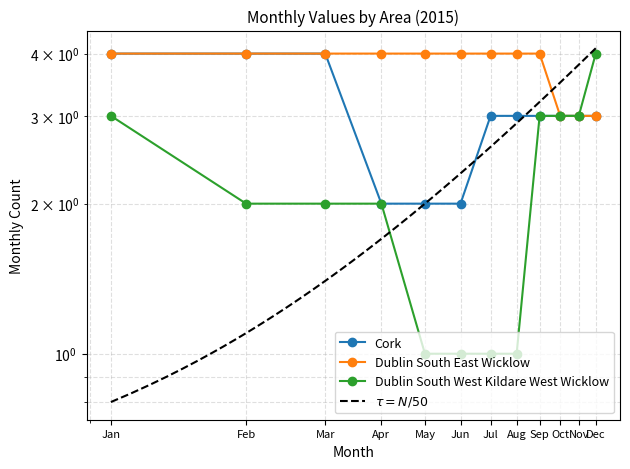

How many lines are shown in the chart?

3